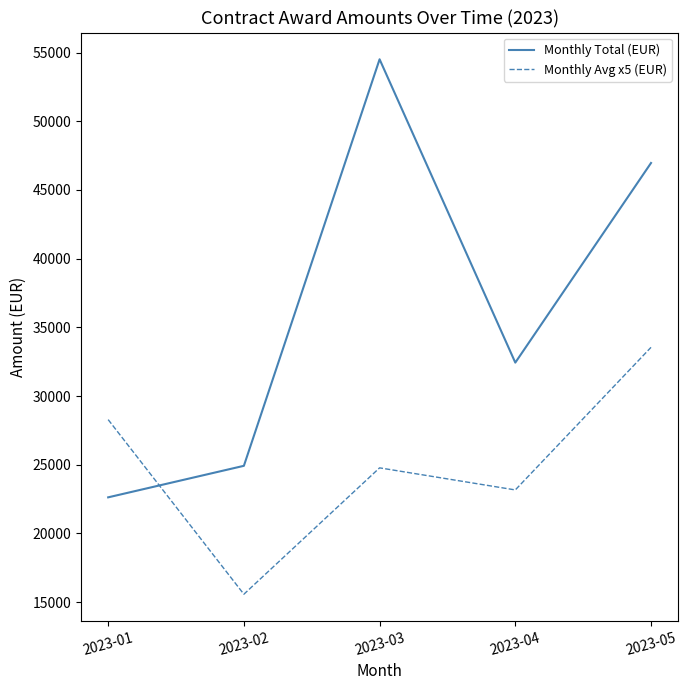

What is the sum of the Monthly Avg x5 (EUR) values at 2023-02 and 2023-03?

40352.0